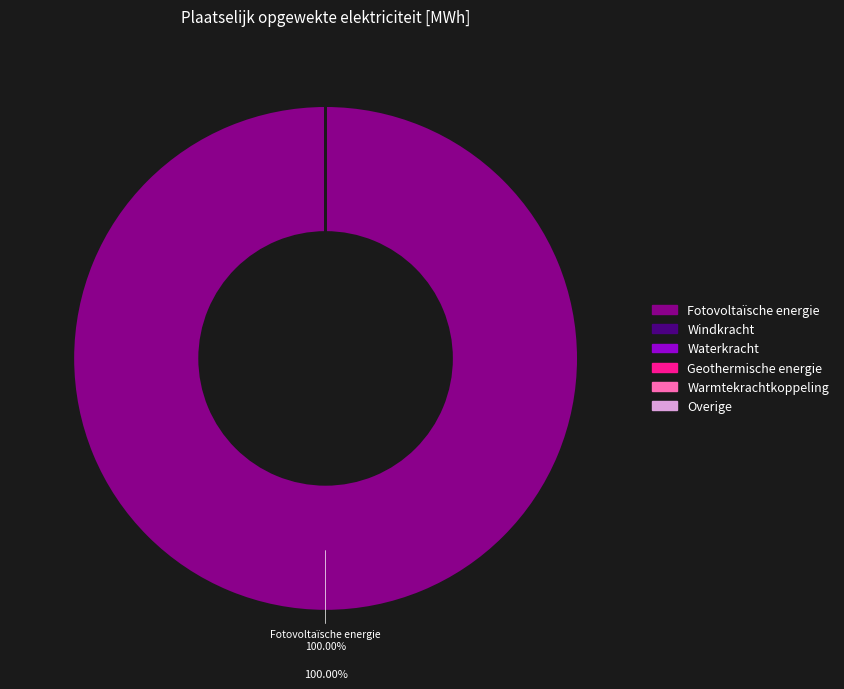

Does Fotovoltaïsche energie account for over 50% of the chart?

Yes